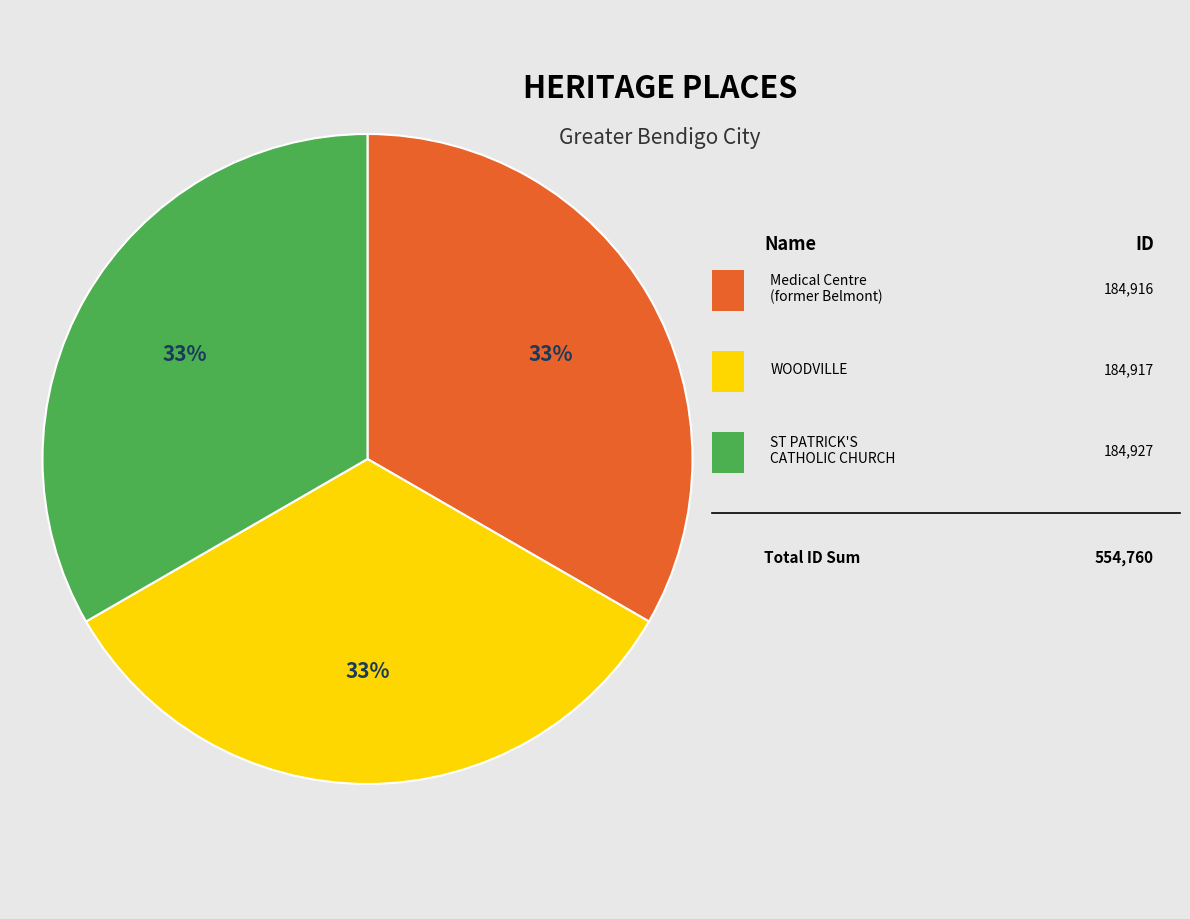

Is there a majority slice in this chart?

No